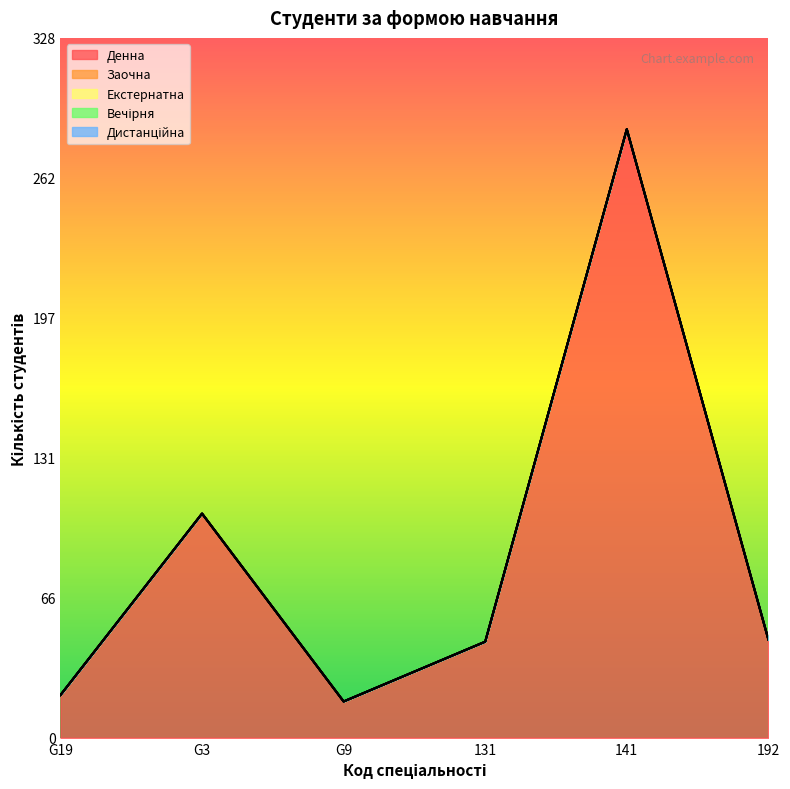

At G19, list the series in order from largest to smallest.

Денна, Заочна, Екстернатна, Вечірня, Дистанційна